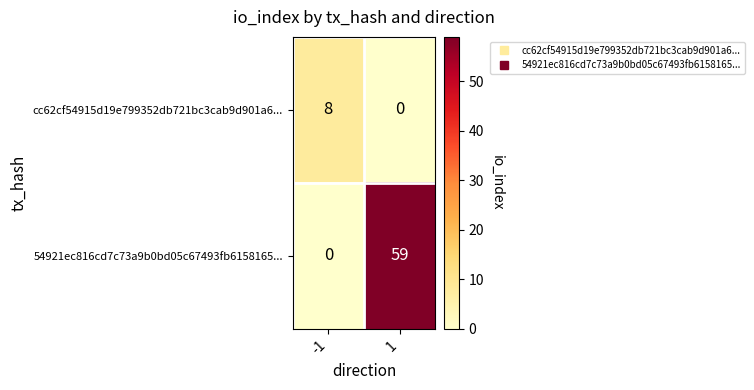

At how many categories does at least one series exceed 10?

1